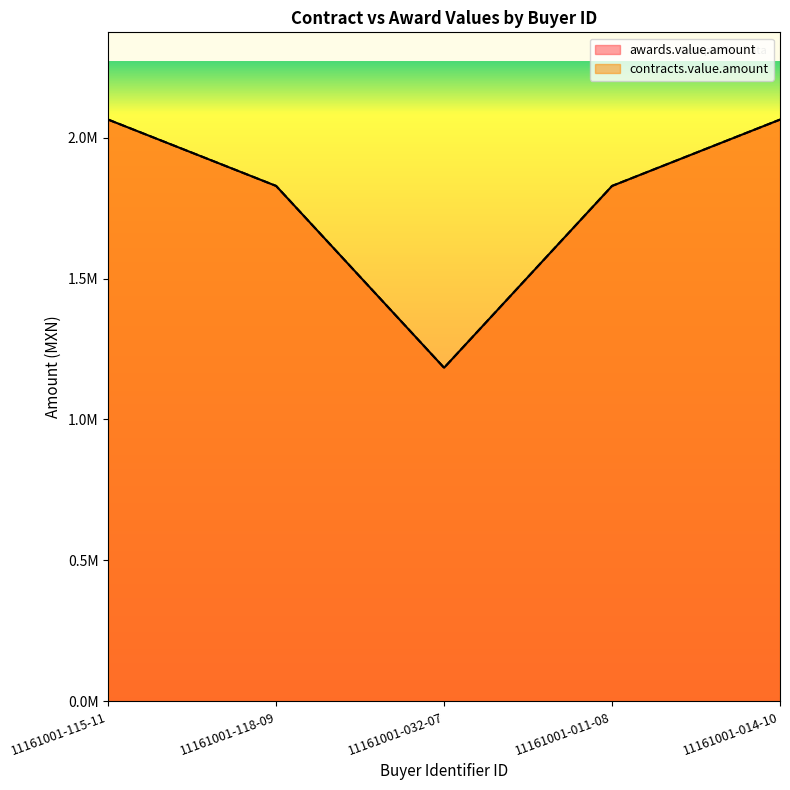

Does the chart display data point markers on the line(s)?

No